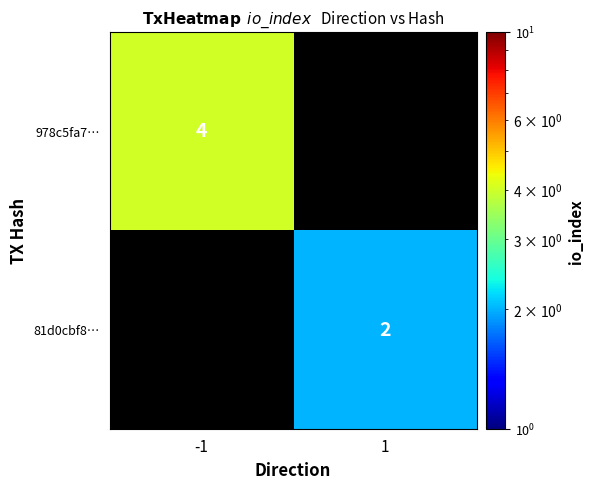

The value of 81d0cbf8… at 1 is 3. True or false?

False